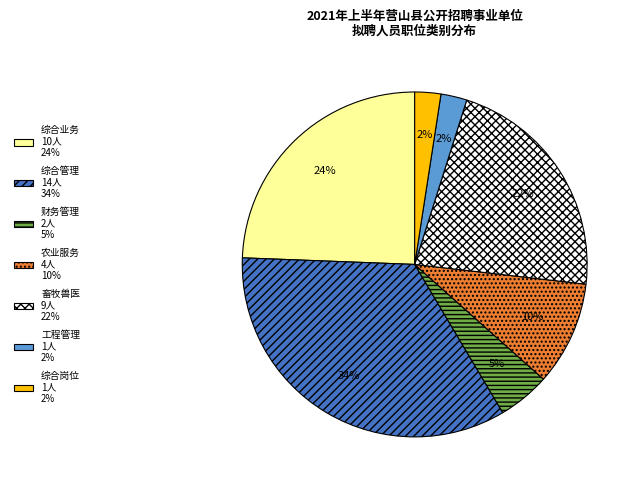

To the nearest percent, what portion does 财务管理 represent?

5%